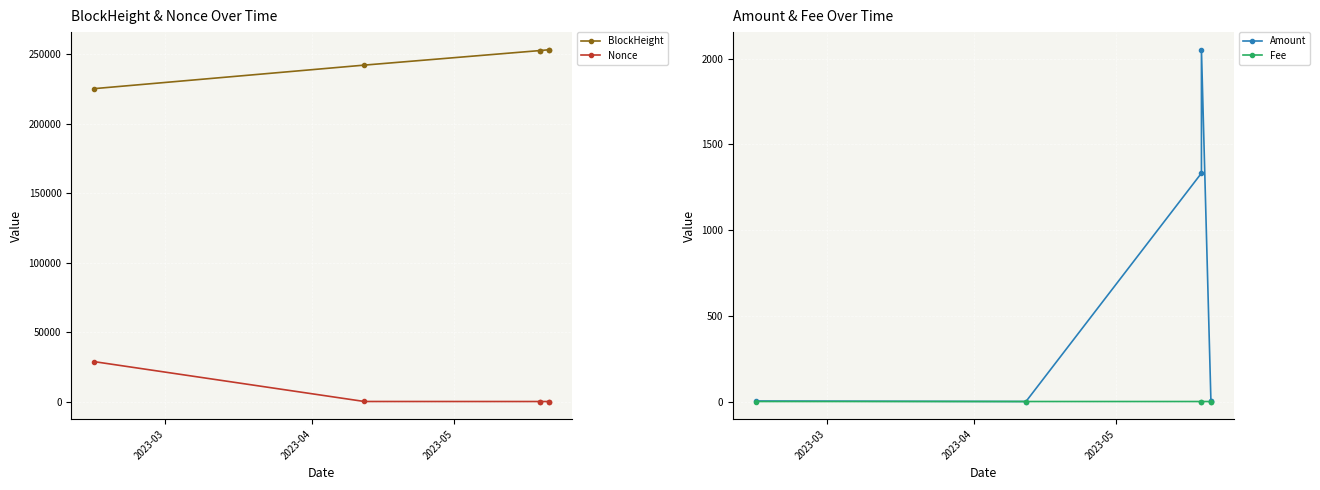

How many lines are shown in the chart?

4